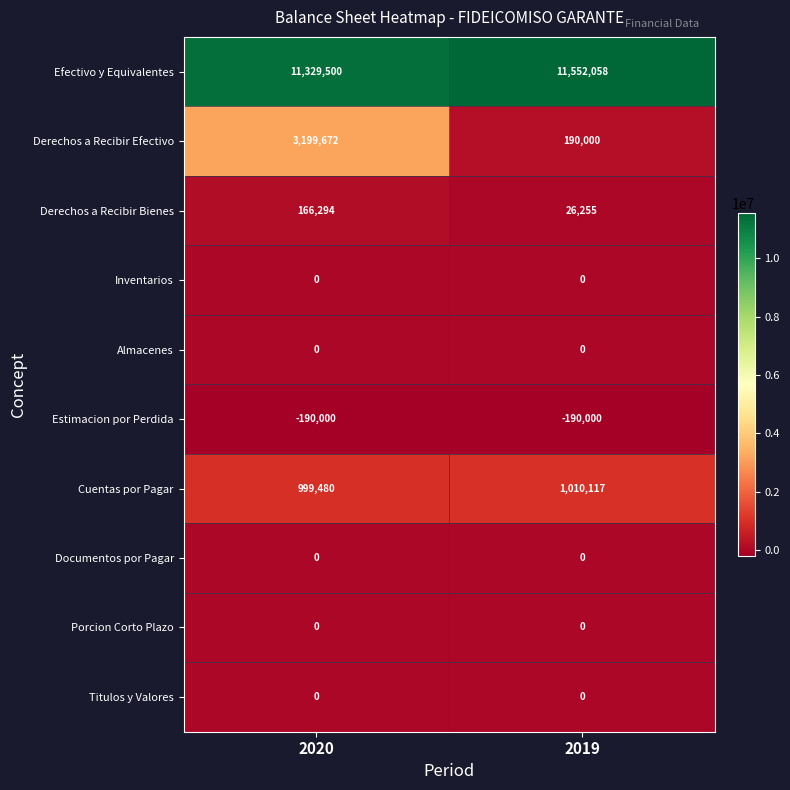

Count the number of data series in this chart.

10